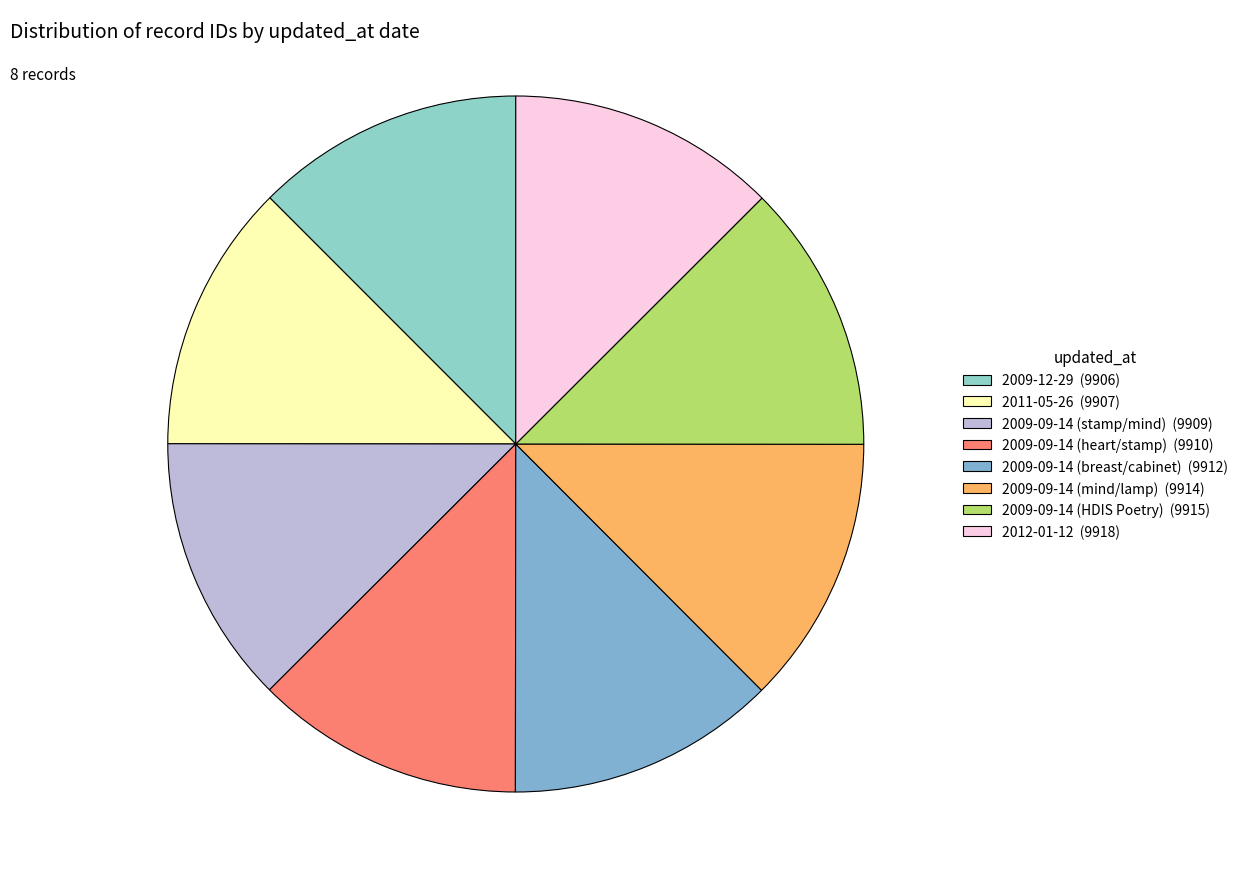

The 2009-12-29 slice represents 23% of the pie. True or false?

False